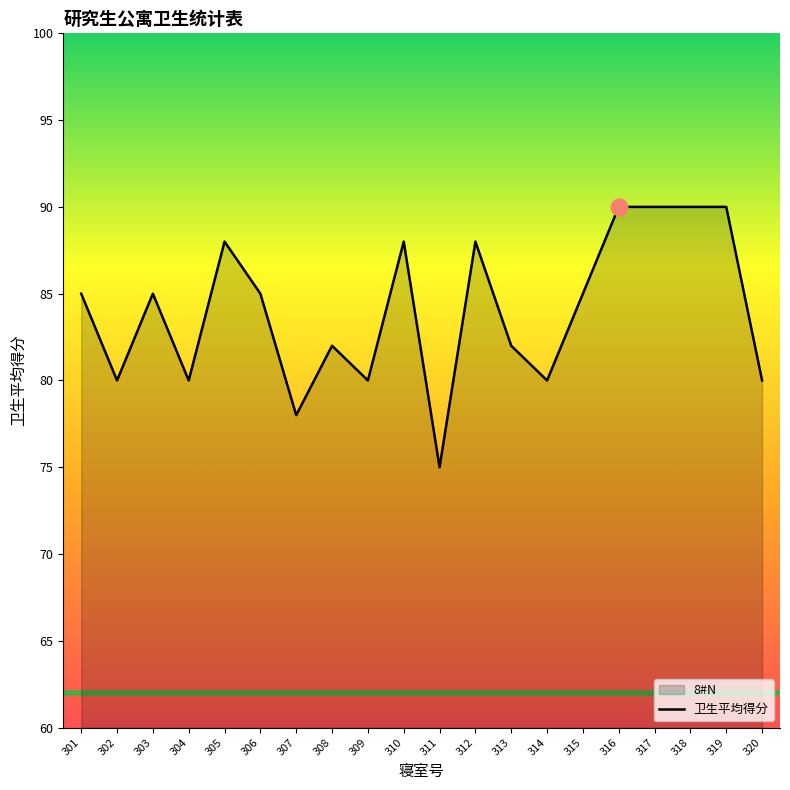

Read the value at 314, to the nearest 10.

80